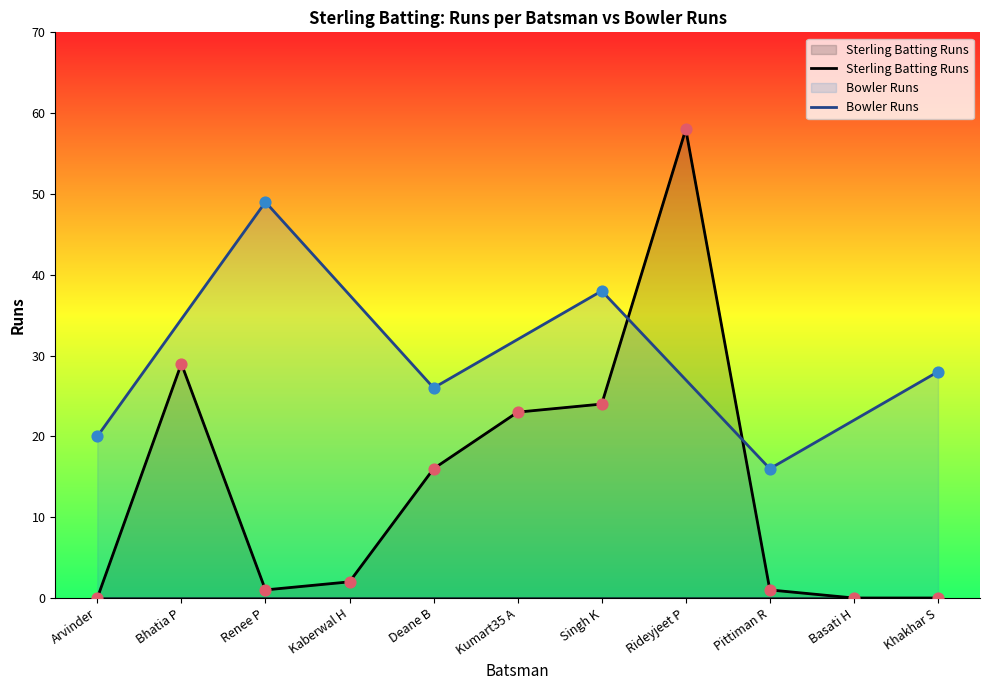

Is it true that Sterling Batting Runs equals 0 at Khakhar S?

True